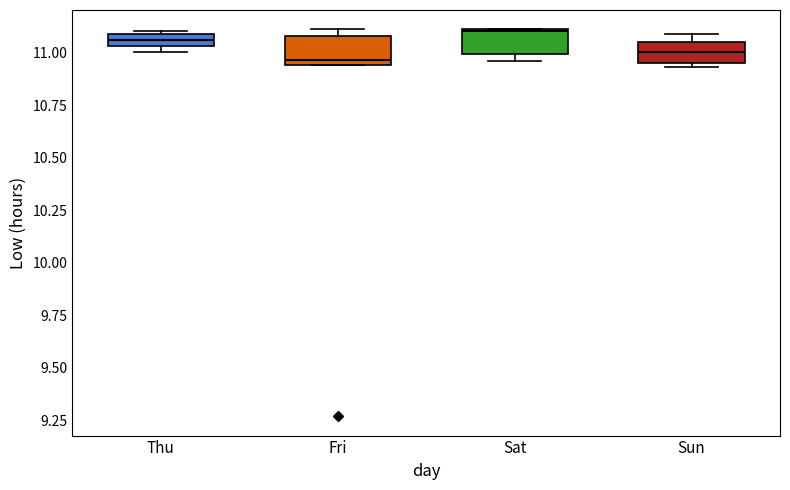

Where is the lower edge of the box for Sun on the y-axis? The values are not printed on the chart, so give them approximately, as read against the axis.

10.95